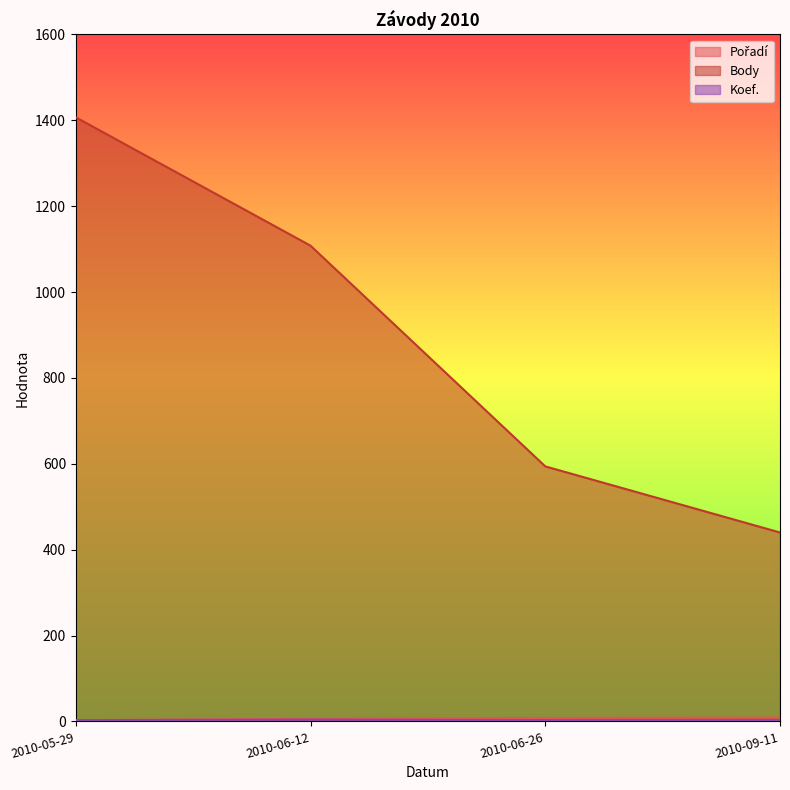

What is the sum of the Pořadí values at 2010-05-29 and 2010-06-12?

9